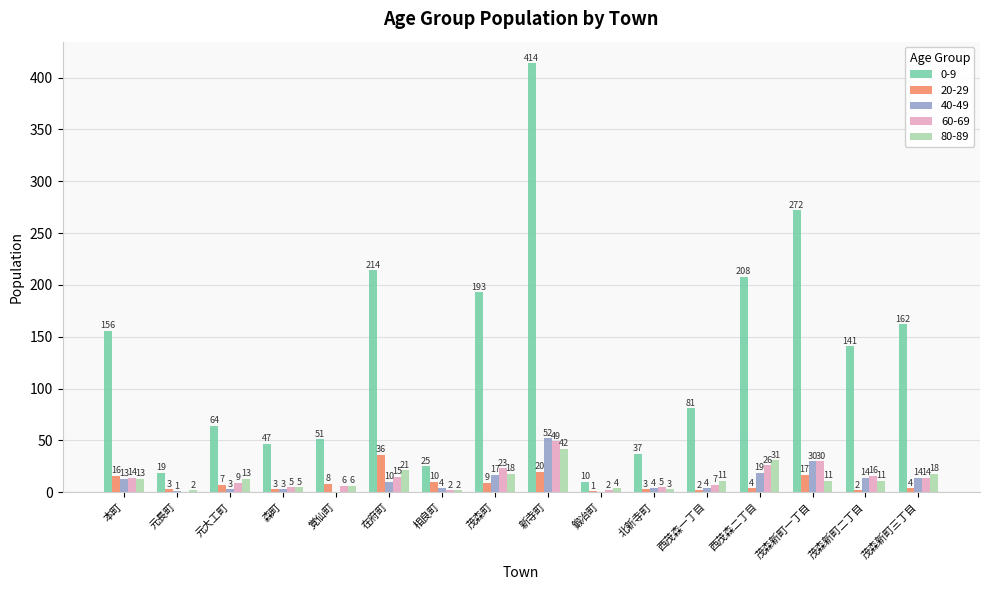

How many categories are shown in the chart?

16